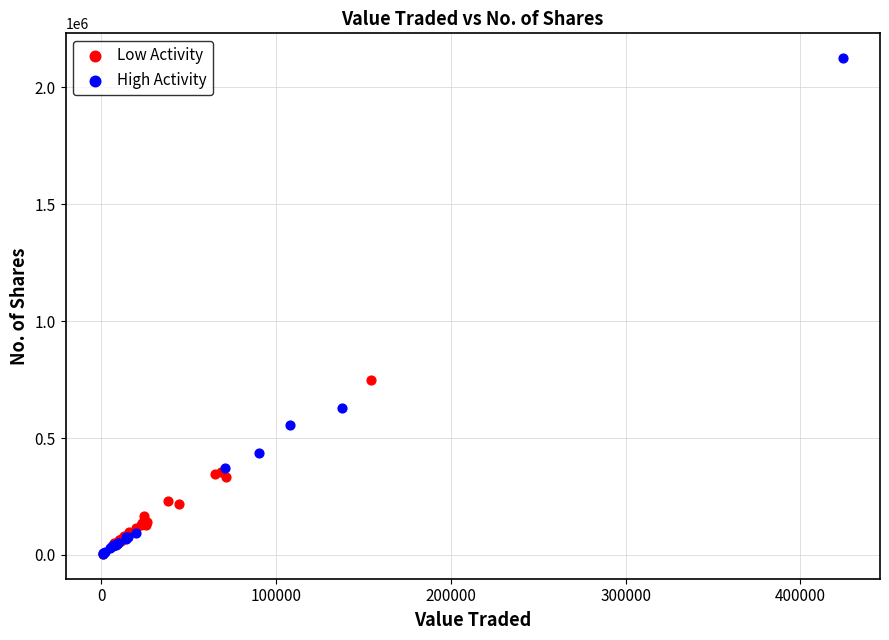

Which series has the widest spread of Y values?

High Activity